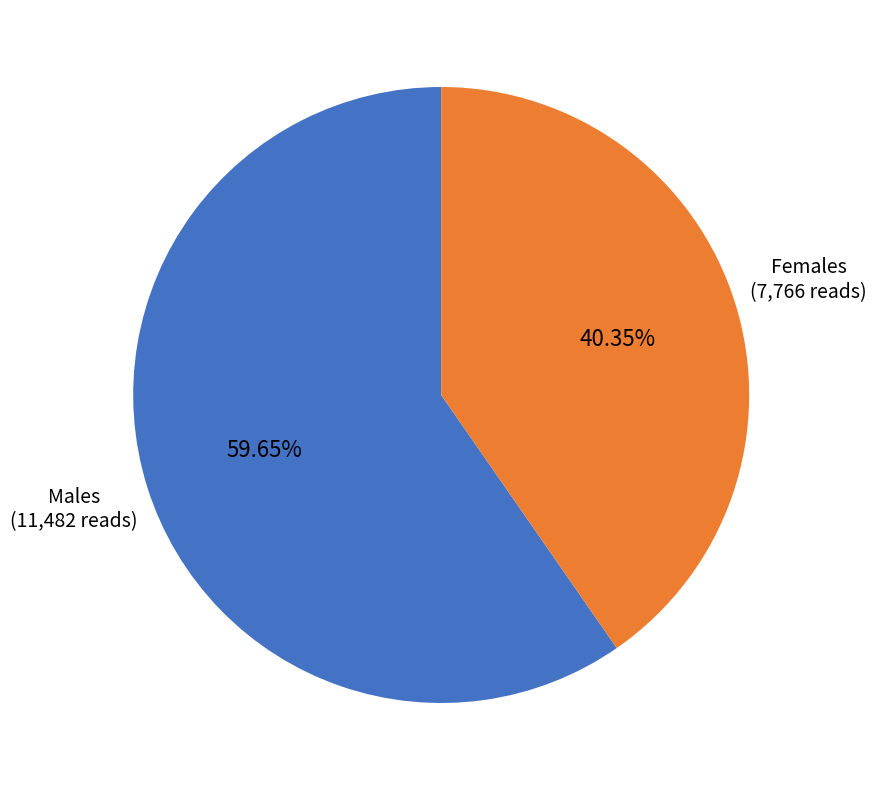

Is there a majority slice in this chart?

Yes